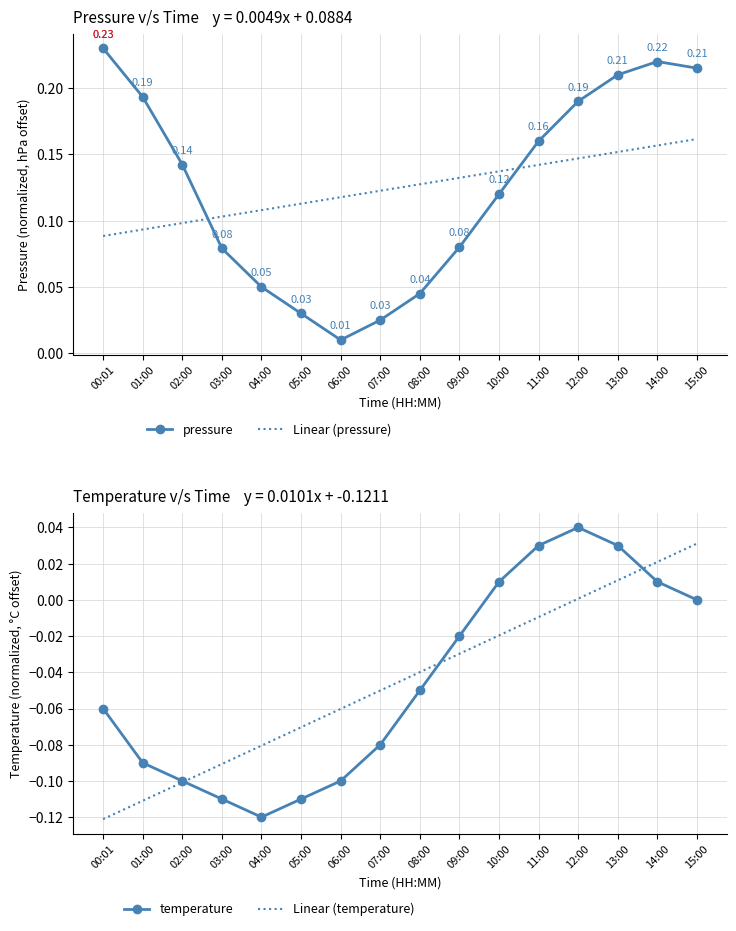

Read the pressure value at 13:00.

0.2